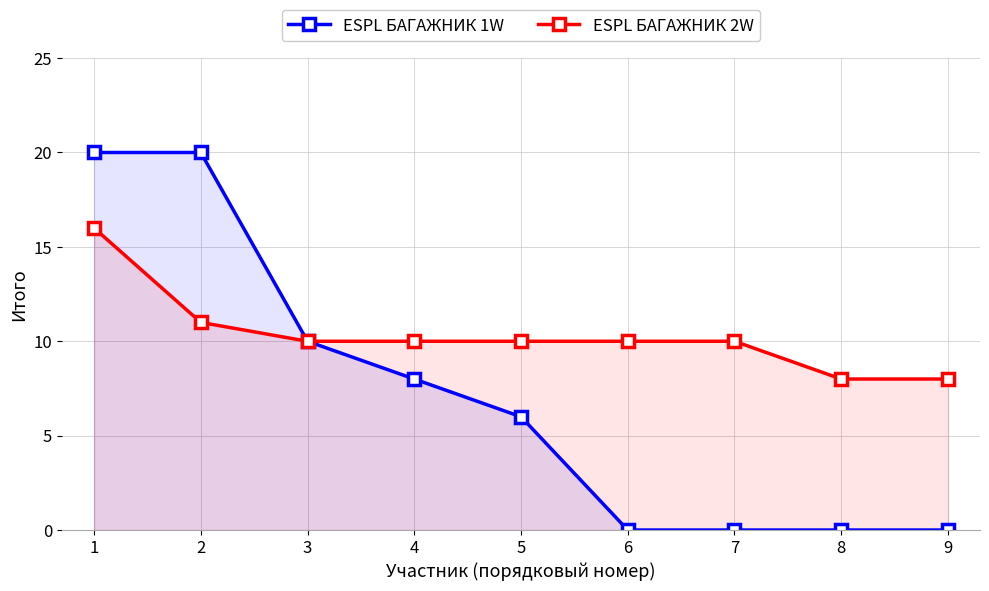

True or false: ESPL БАГАЖНИК 2W has more than 2 points higher than both neighbors.

False